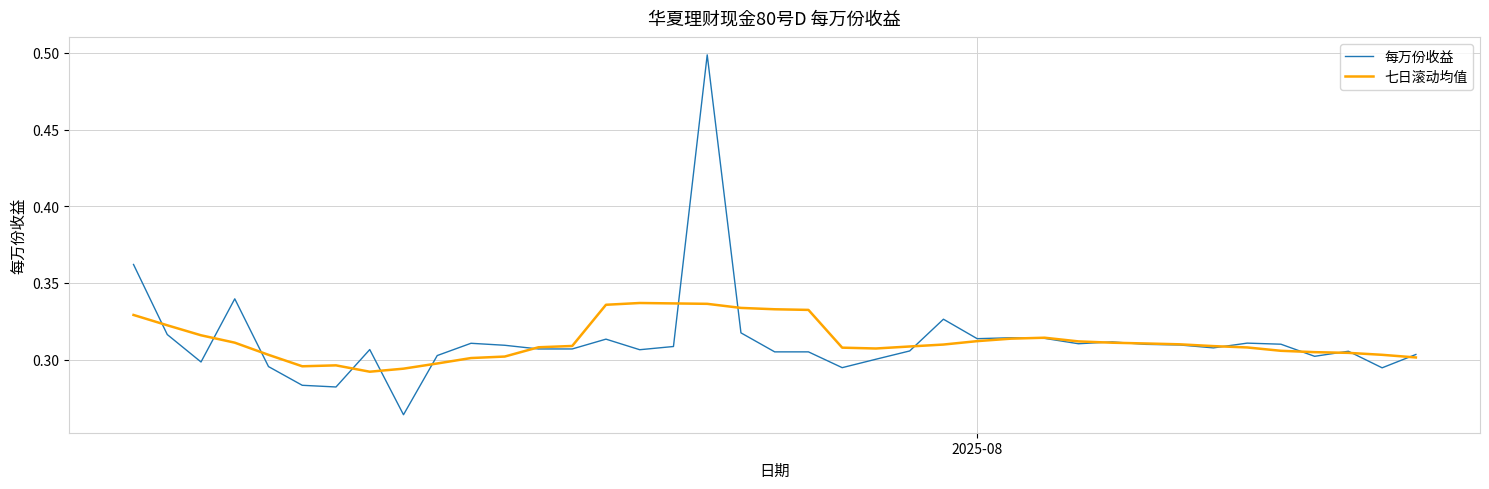

Rank the series by their maximum value, from lowest to highest.

七日滚动均值, 每万份收益